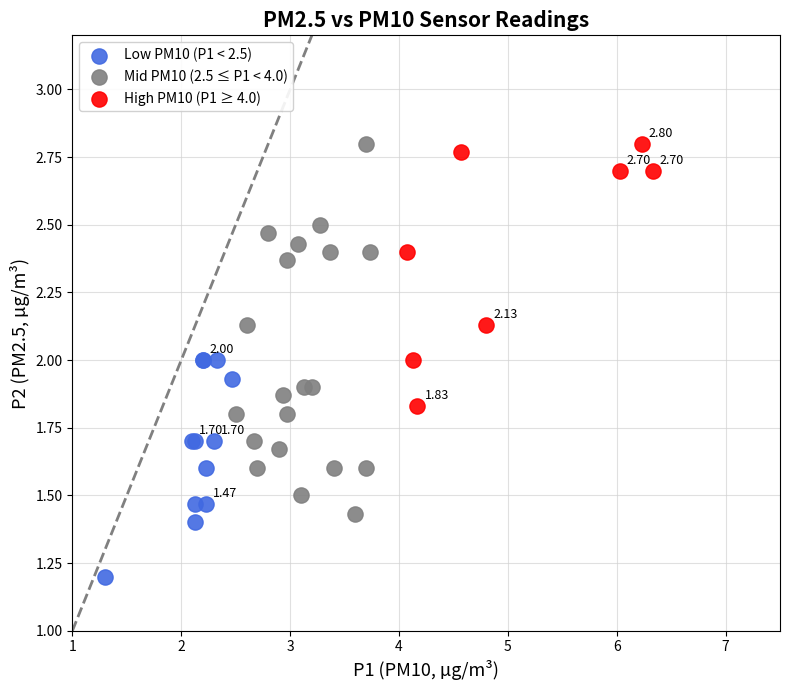

Which series reaches the minimum Y coordinate?

Low PM10 (P1 < 2.5)